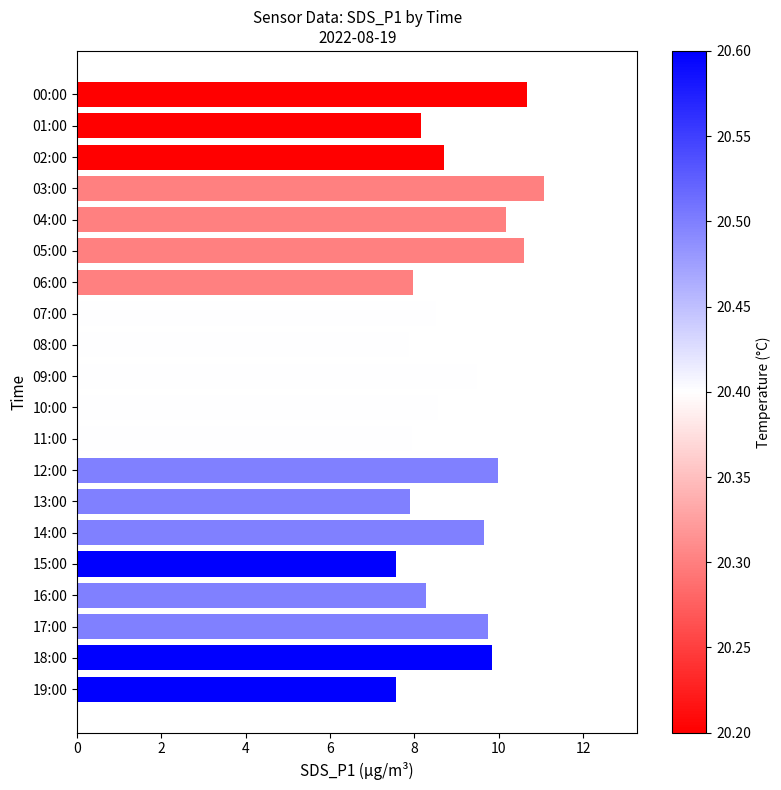

What is the ratio of the value at 18:00 to the value at 15:00?

1.3